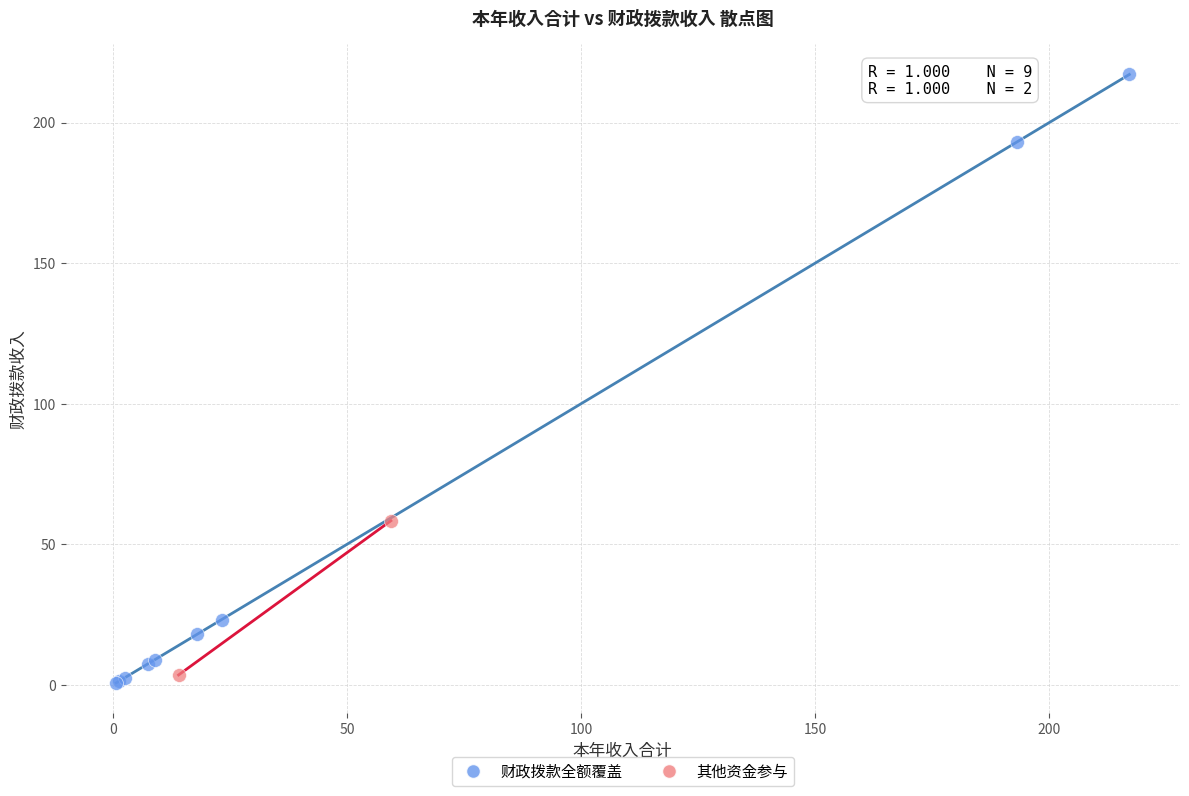

Which series contains the lowest Y value?

财政拨款全额覆盖